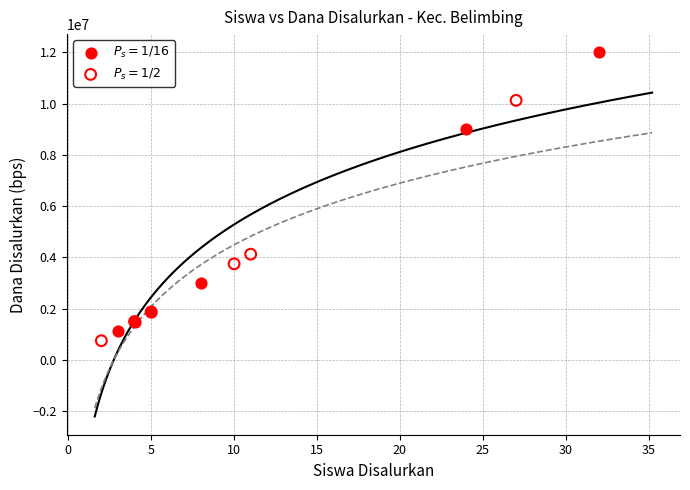

Which series has the widest spread of Y values?

$P_s = 1/16$